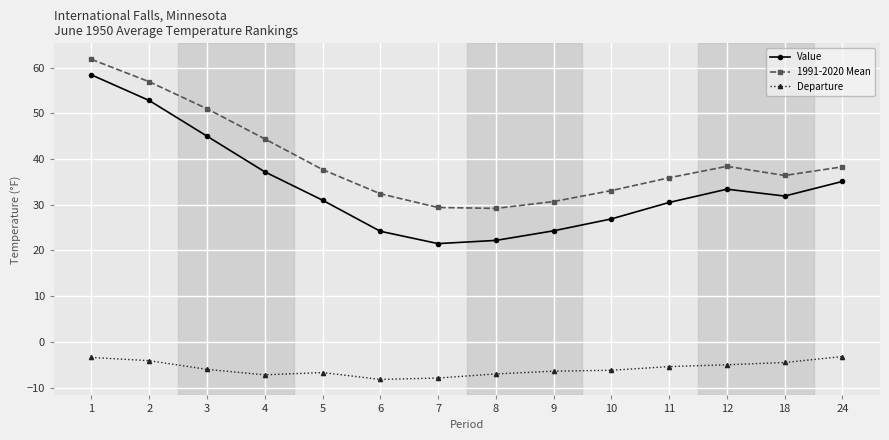

At which category is the sum across all series the highest?

1